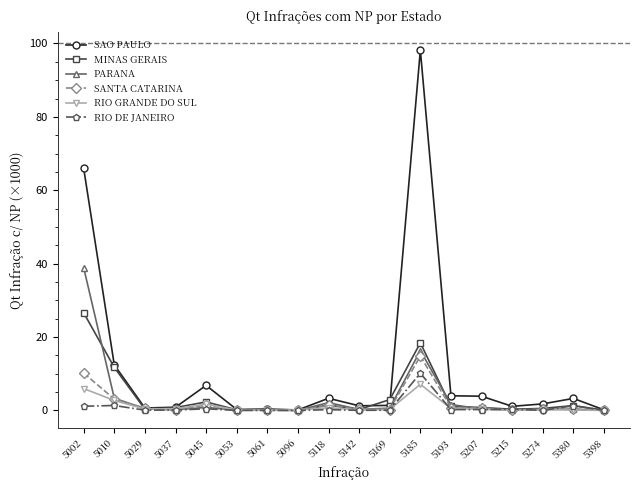

Where is RIO DE JANEIRO nearest to the value 5?

5010